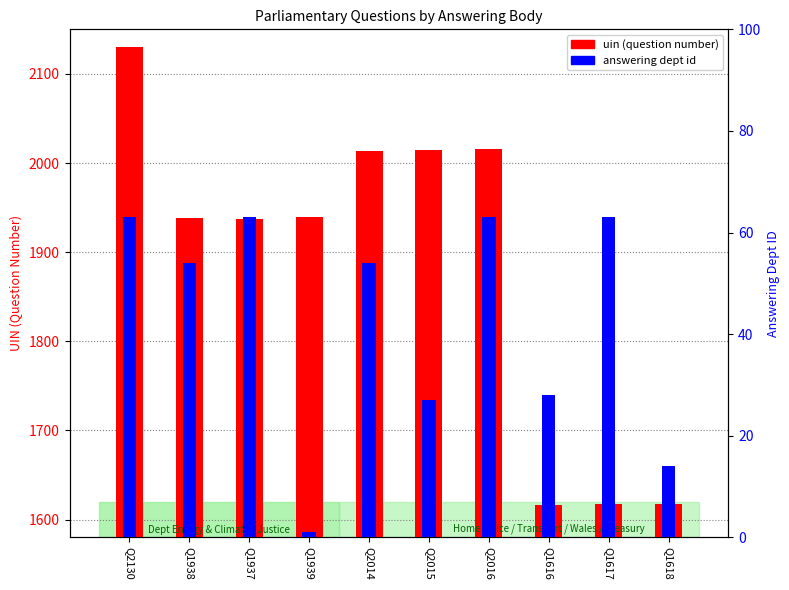

What is the difference between the answering dept id values at Q1937 and Q1616?

35